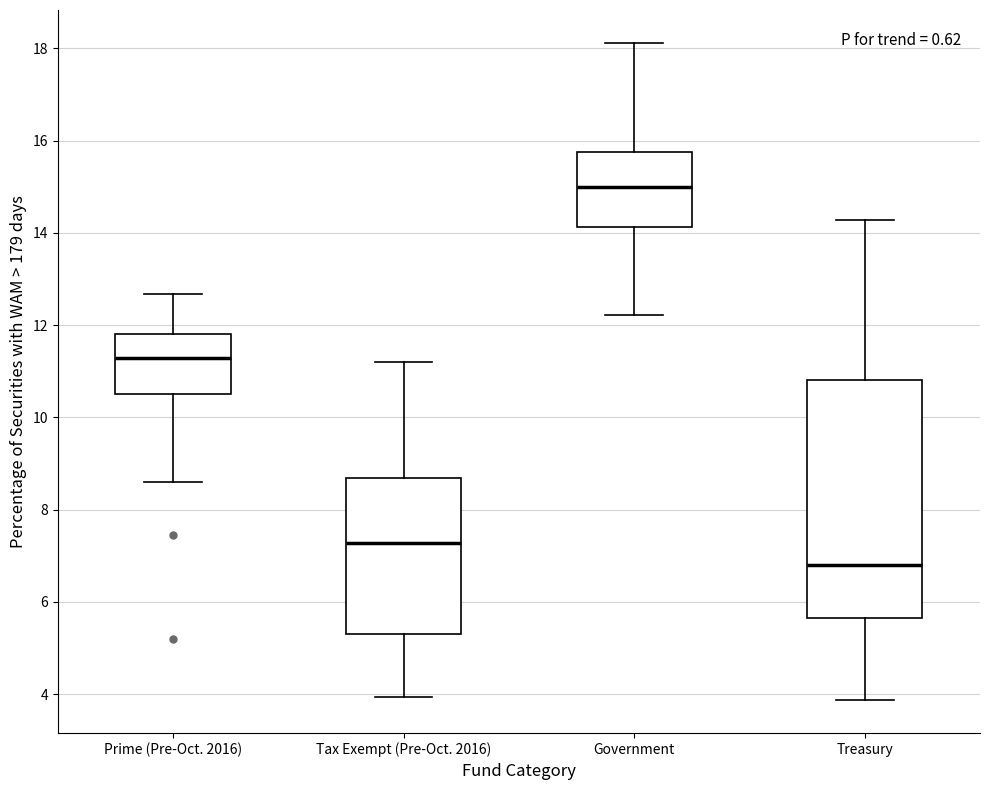

Where does the median line of the box for Government sit on the y-axis? The values are not printed on the chart, so give them approximately, as read against the axis.

15.0